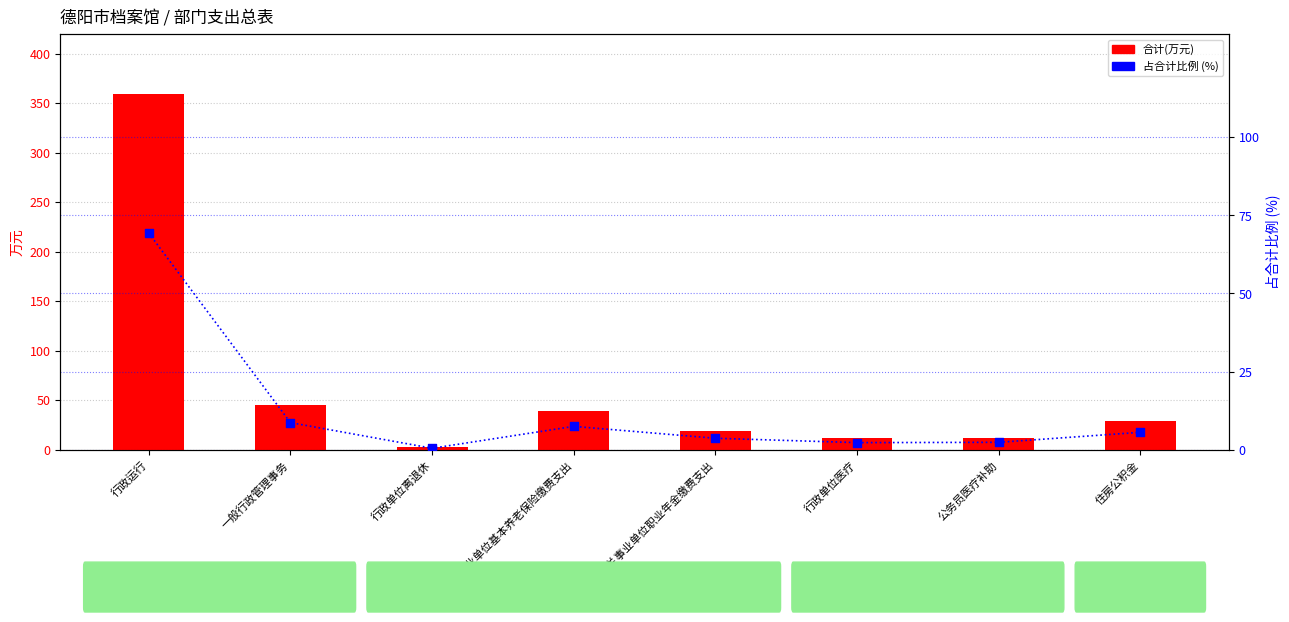

What are all the series names shown in the legend?

合计(万元), 占合计比例 (%)